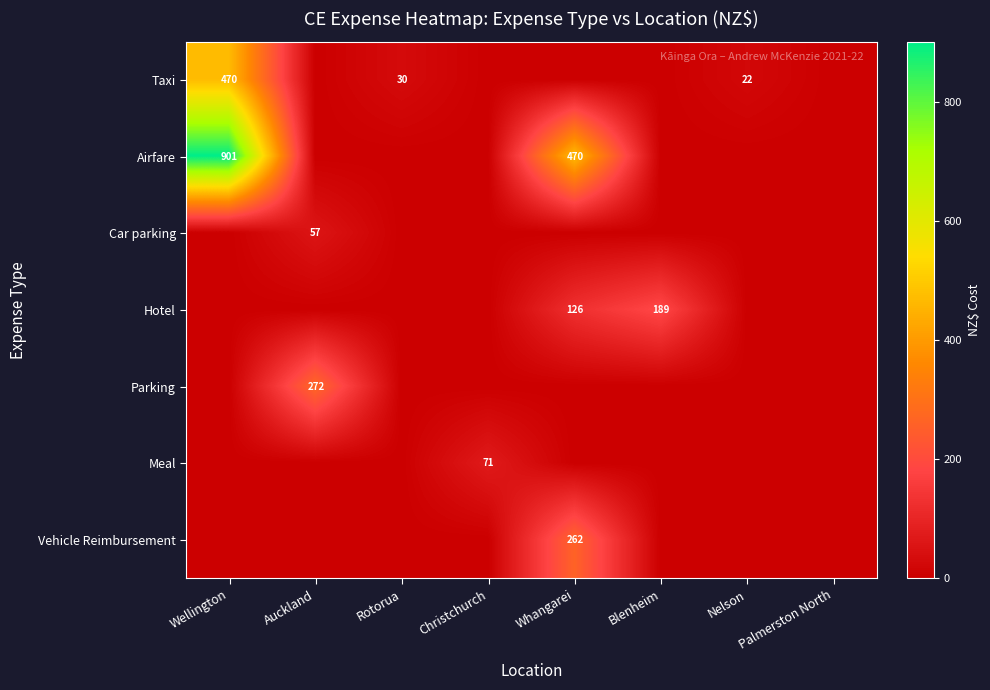

The value of Taxi at Nelson is 22. True or false?

True